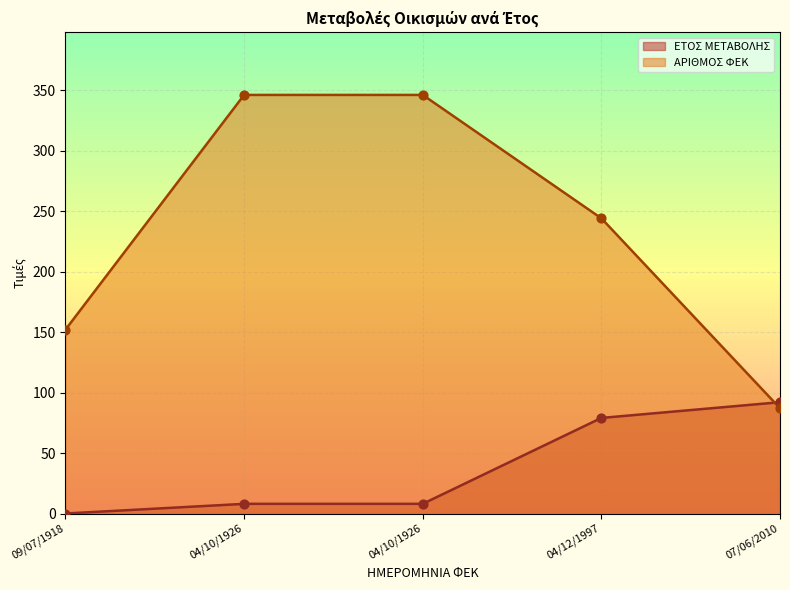

At which category is the sum across all series the highest?

04/10/1926